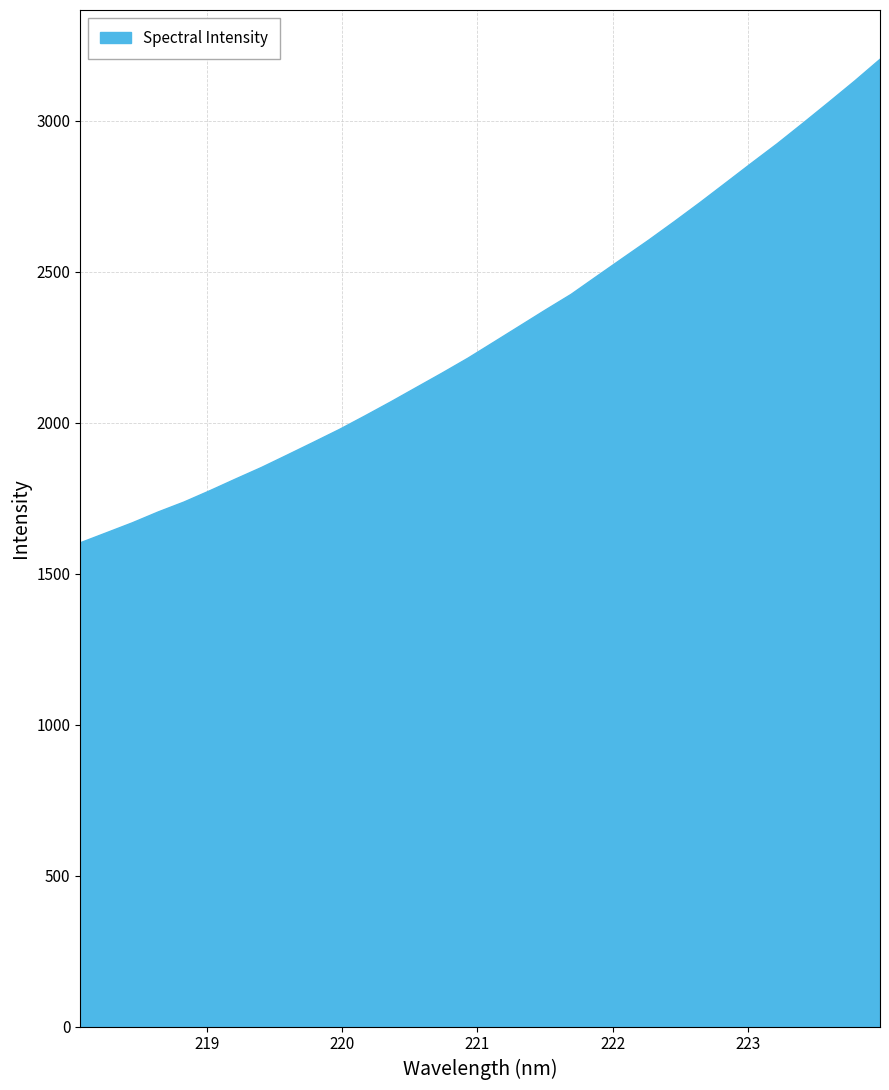

What is the smallest value displayed?

1604.2